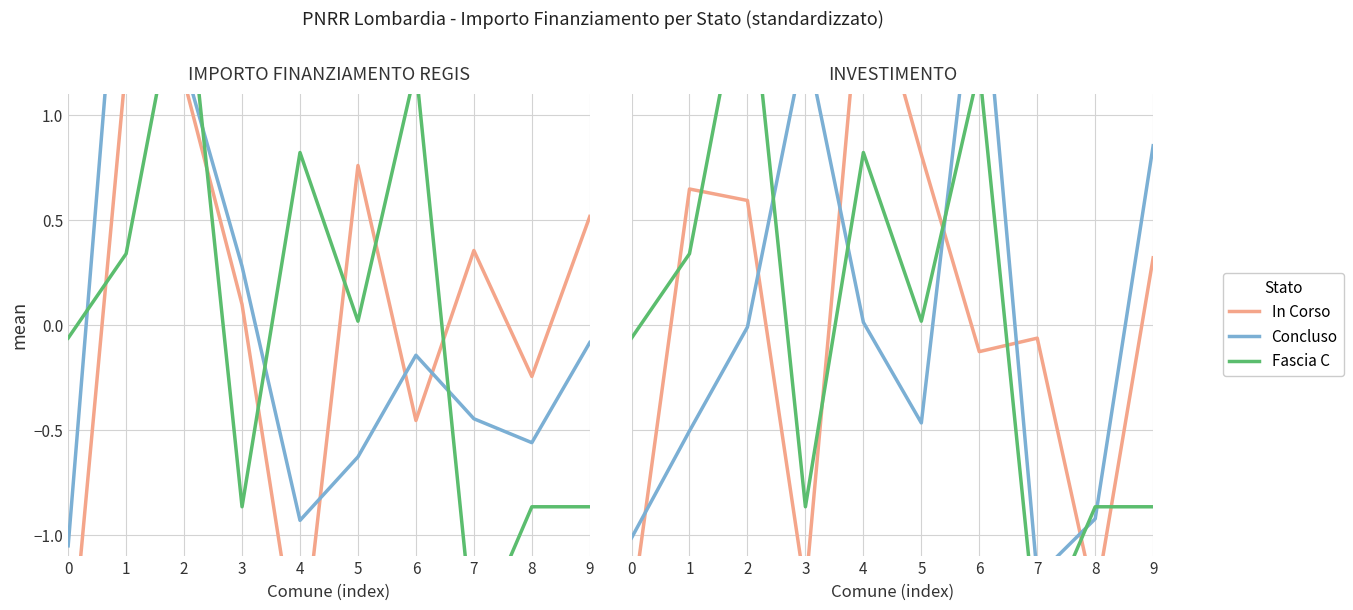

Is this an area chart (filled region under the line)?

No